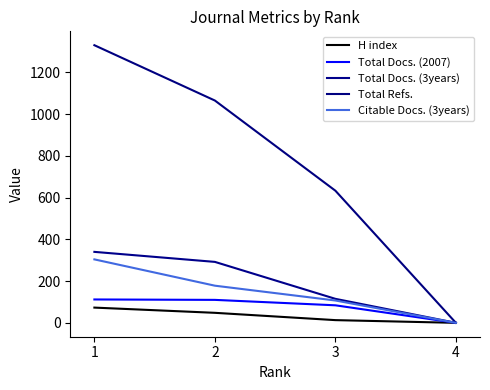

Count the H index values in the range 13 to 73.

3